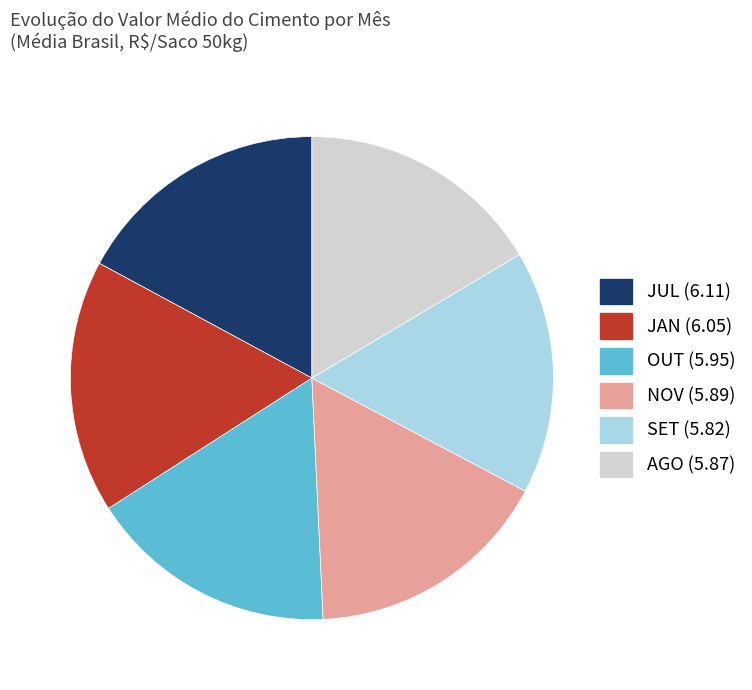

Between JUL and SET, which is larger?

JUL